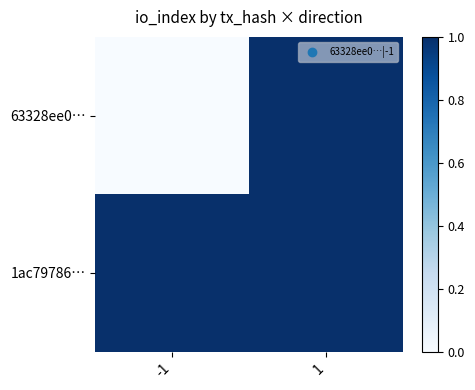

Count the number of data series in this chart.

2